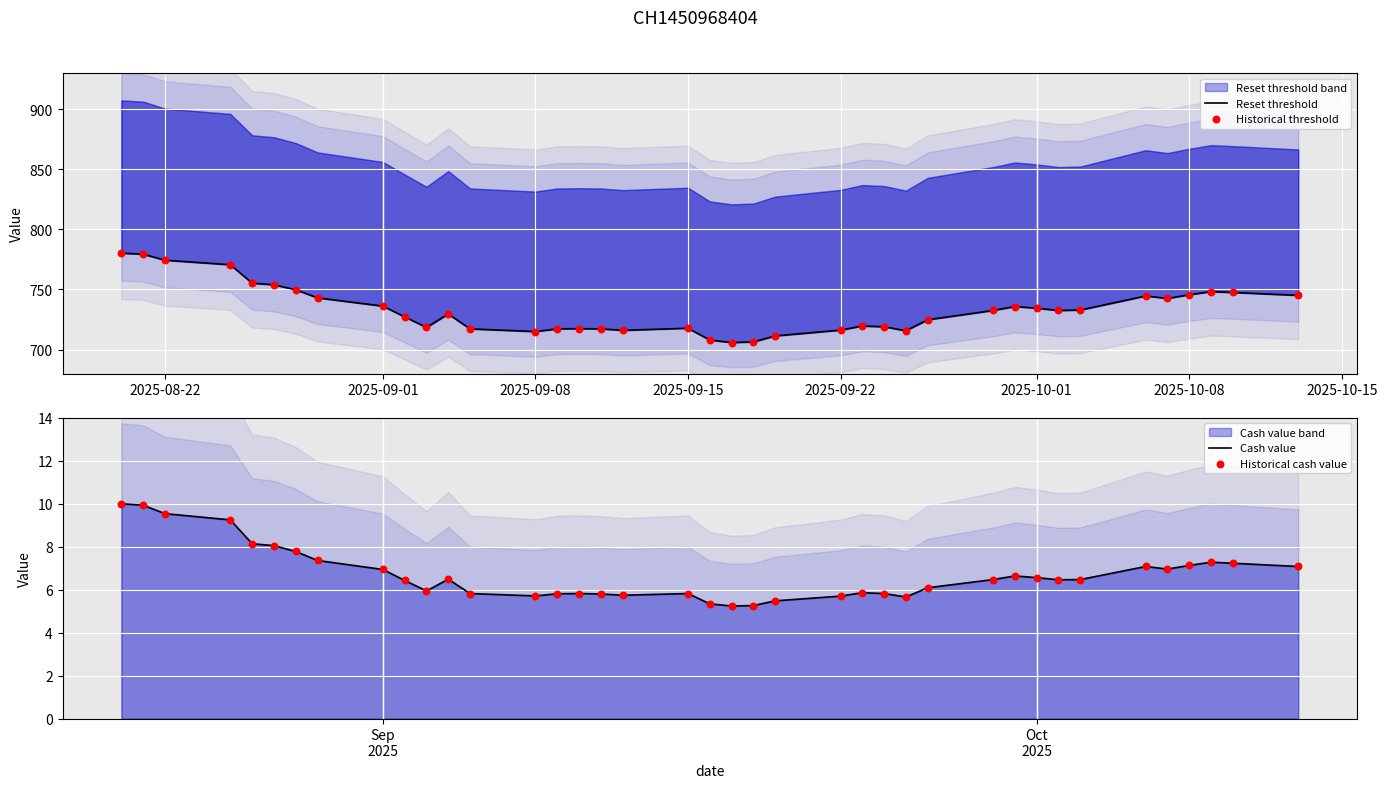

At how many categories does at least one series exceed 201?

39